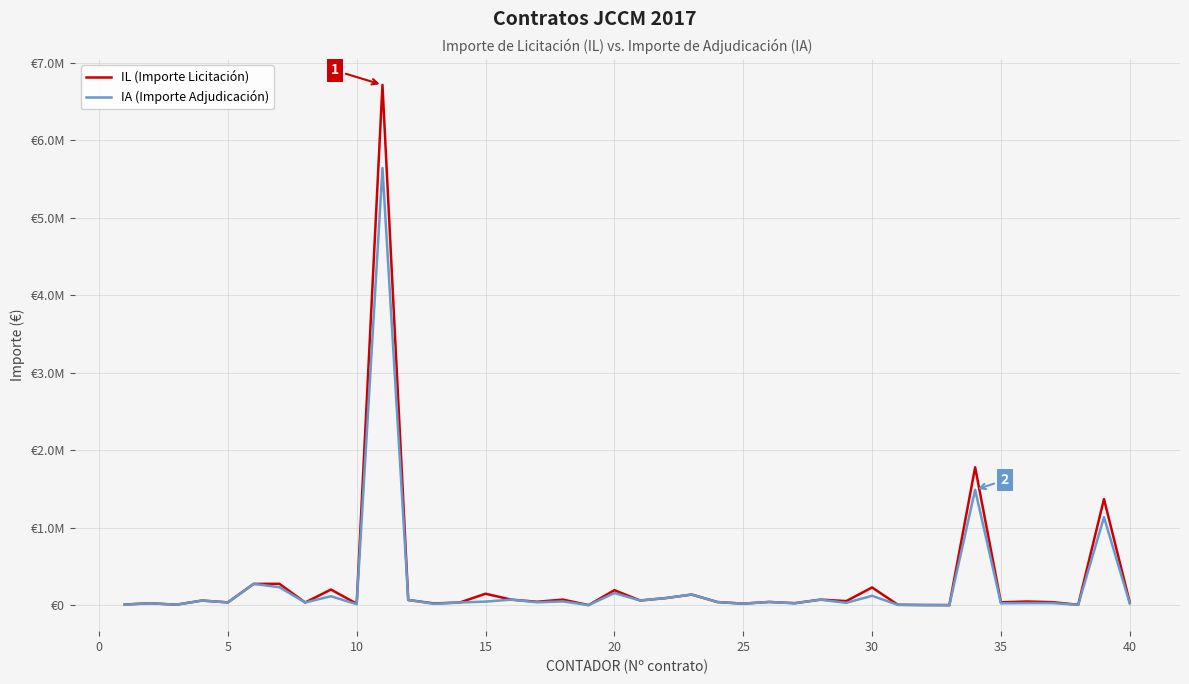

What is the minimum value shown in the chart?

871.2